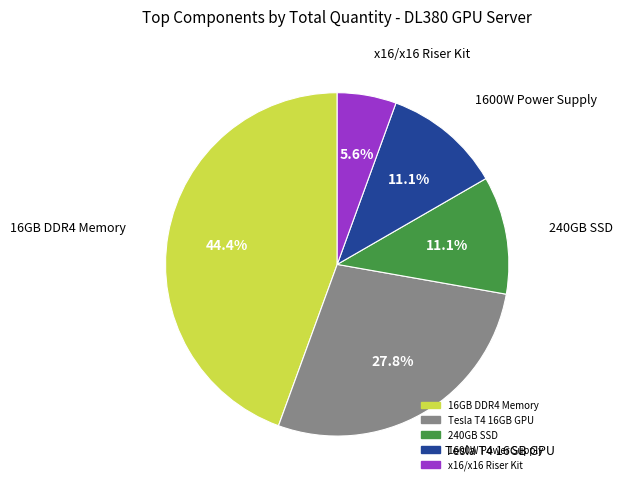

How many segments does this pie chart have?

5